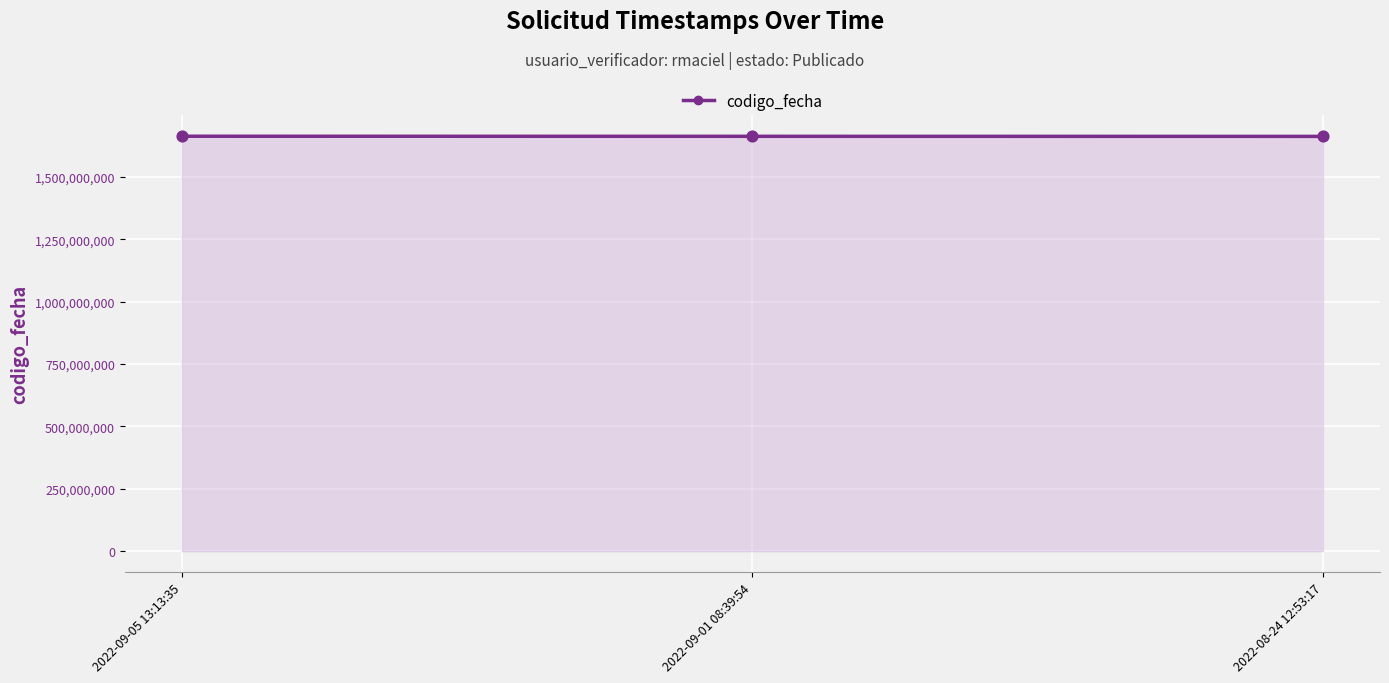

What is the change in value from 2022-09-05 13:13:35 to 2022-08-24 12:53:17?

-634851